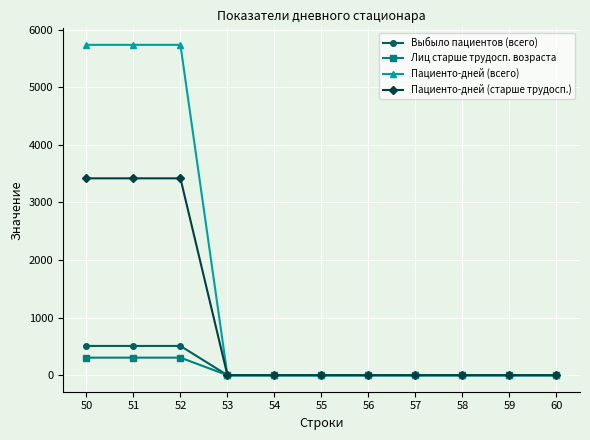

True or false: Пациенто-дней (старше трудосп.) has a value of 3419 at 50.

True